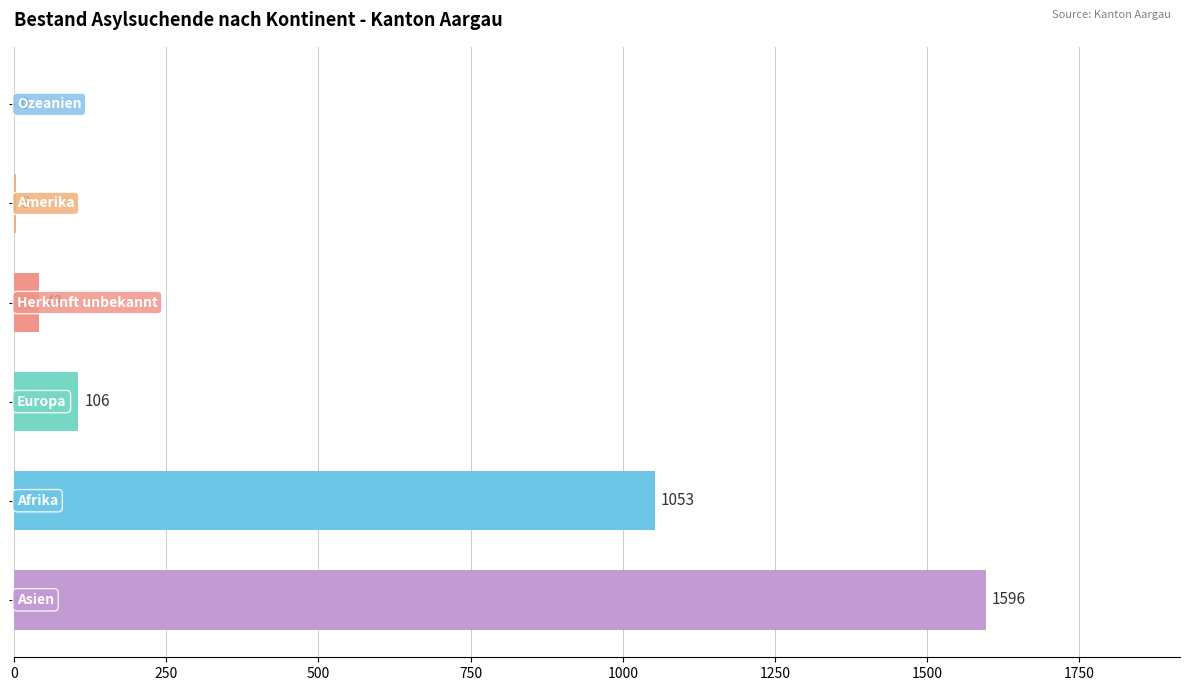

What is the sum of all values?

2800